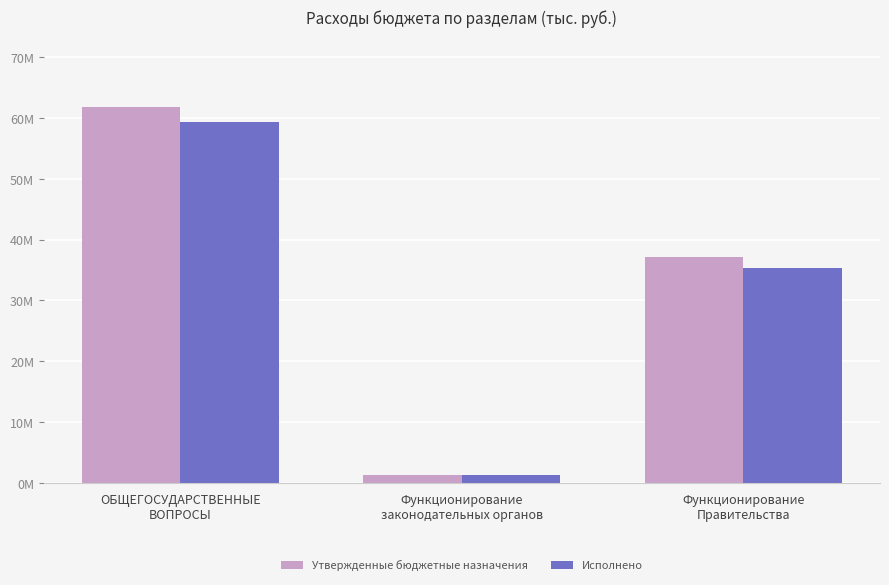

What are all the series names shown in the legend?

Утвержденные бюджетные назначения, Исполнено